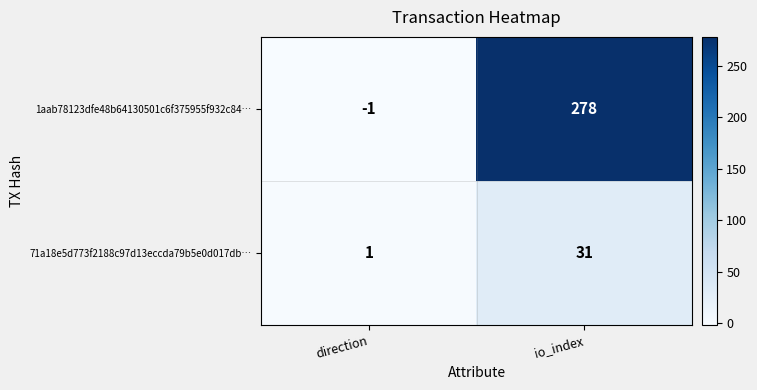

What is the sum of all 1aab78123dfe48b64130501c6f375955f932c84… values?

277